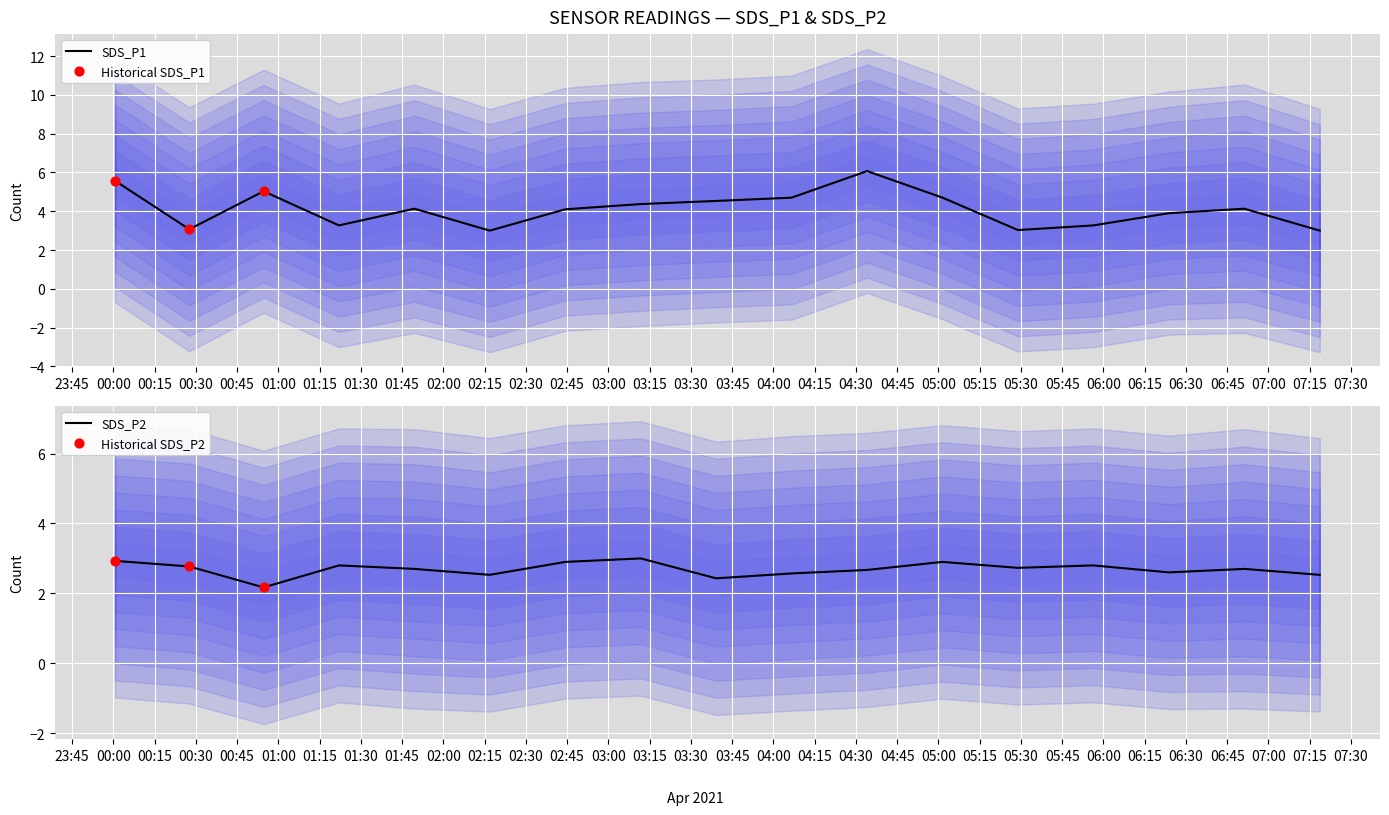

Is the value of SDS_P1 at 2021/04/29 07:18:40 greater than the value of SDS_P2 at 2021/04/29 00:54:38?

Yes